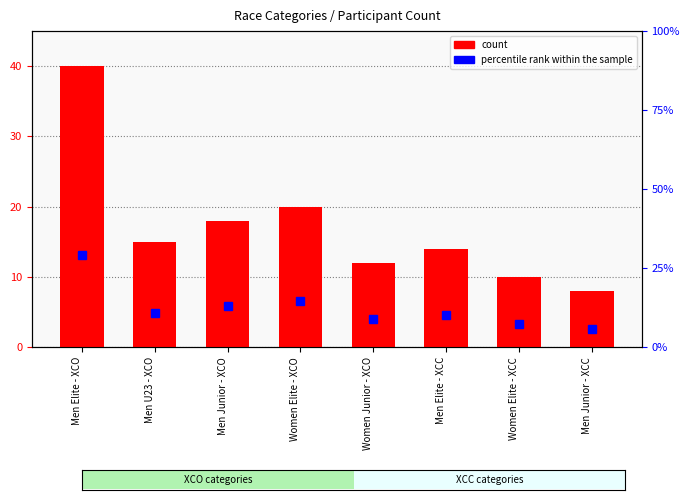

What position from the left is Women Junior - XCO?

5